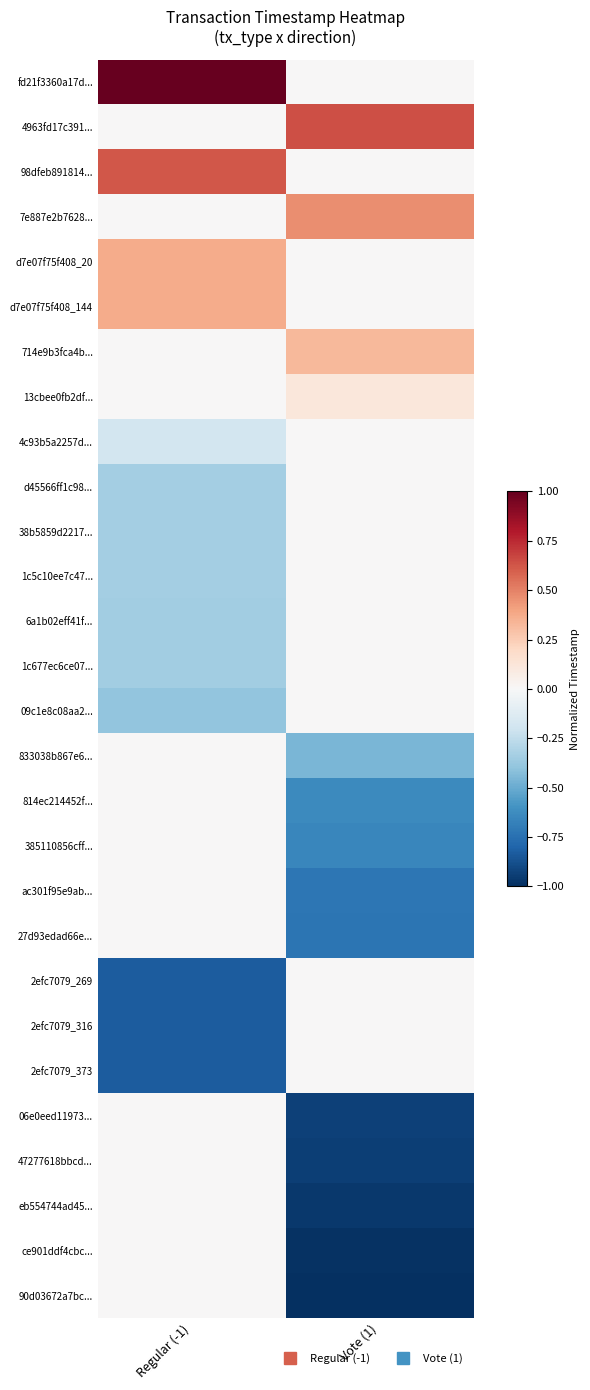

Reading left to right, transcribe all the data shown in this chart.

fd21f3360a17d...: Regular (-1)=1.0	Vote (1)=0.0
4963fd17c391...: Regular (-1)=0.0	Vote (1)=0.6
98dfeb891814...: Regular (-1)=0.6	Vote (1)=0.0
7e887e2b7628...: Regular (-1)=0.0	Vote (1)=0.5
d7e07f75f408_20: Regular (-1)=0.4	Vote (1)=0.0
d7e07f75f408_144: Regular (-1)=0.4	Vote (1)=0.0
714e9b3fca4b...: Regular (-1)=0.0	Vote (1)=0.3
13cbee0fb2df...: Regular (-1)=0.0	Vote (1)=0.1
4c93b5a2257d...: Regular (-1)=-0.2	Vote (1)=0.0
d45566ff1c98...: Regular (-1)=-0.3	Vote (1)=0.0
38b5859d2217...: Regular (-1)=-0.3	Vote (1)=0.0
1c5c10ee7c47...: Regular (-1)=-0.3	Vote (1)=0.0
6a1b02eff41f...: Regular (-1)=-0.3	Vote (1)=0.0
1c677ec6ce07...: Regular (-1)=-0.3	Vote (1)=0.0
09c1e8c08aa2...: Regular (-1)=-0.4	Vote (1)=0.0
833038b867e6...: Regular (-1)=0.0	Vote (1)=-0.5
814ec214452f...: Regular (-1)=0.0	Vote (1)=-0.6
385110856cff...: Regular (-1)=0.0	Vote (1)=-0.7
ac301f95e9ab...: Regular (-1)=0.0	Vote (1)=-0.7
27d93edad66e...: Regular (-1)=0.0	Vote (1)=-0.7
2efc7079_269: Regular (-1)=-0.8	Vote (1)=0.0
2efc7079_316: Regular (-1)=-0.8	Vote (1)=0.0
2efc7079_373: Regular (-1)=-0.8	Vote (1)=0.0
06e0eed11973...: Regular (-1)=0.0	Vote (1)=-0.9
47277618bbcd...: Regular (-1)=0.0	Vote (1)=-0.9
eb554744ad45...: Regular (-1)=0.0	Vote (1)=-1.0
ce901ddf4cbc...: Regular (-1)=0.0	Vote (1)=-1.0
90d03672a7bc...: Regular (-1)=0.0	Vote (1)=-1.0